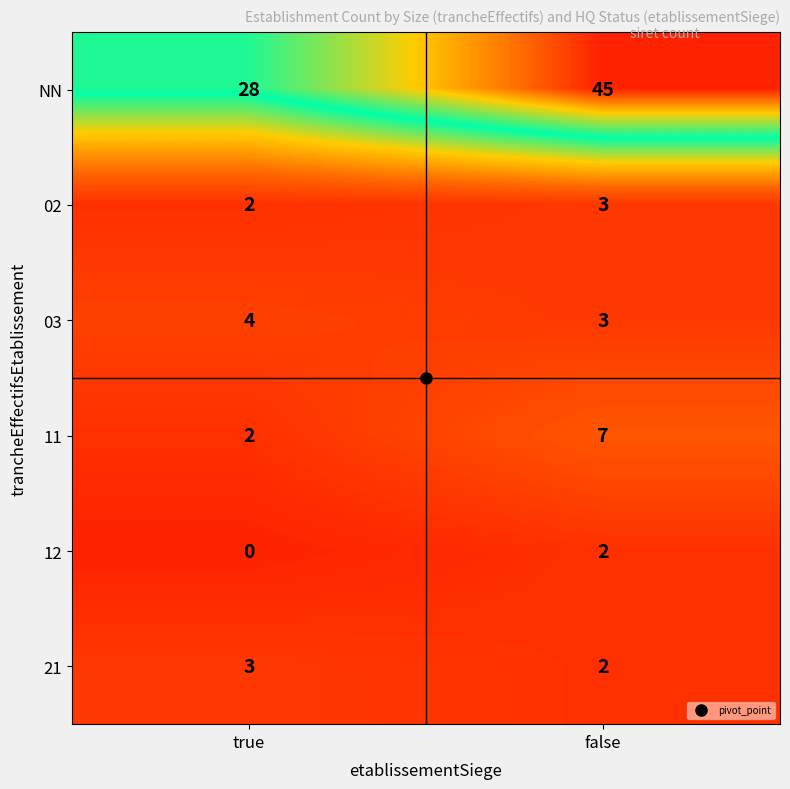

What value does the 02 series have at false?

3